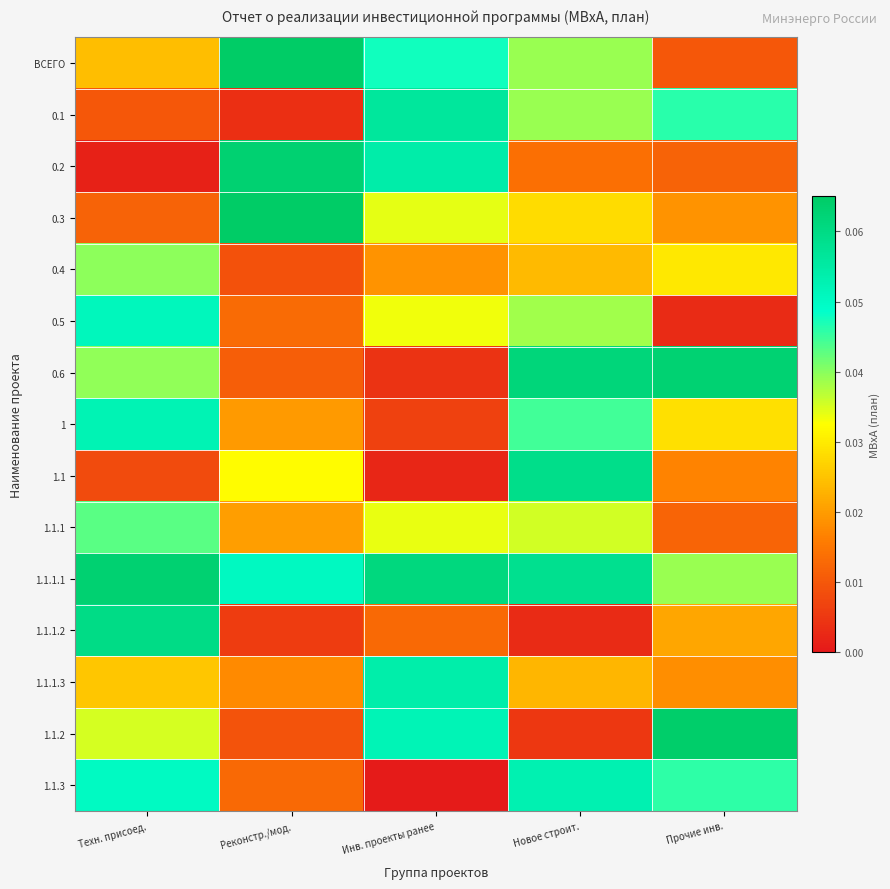

What is the spread (max minus min) of values at Техн. присоед.?

0.1